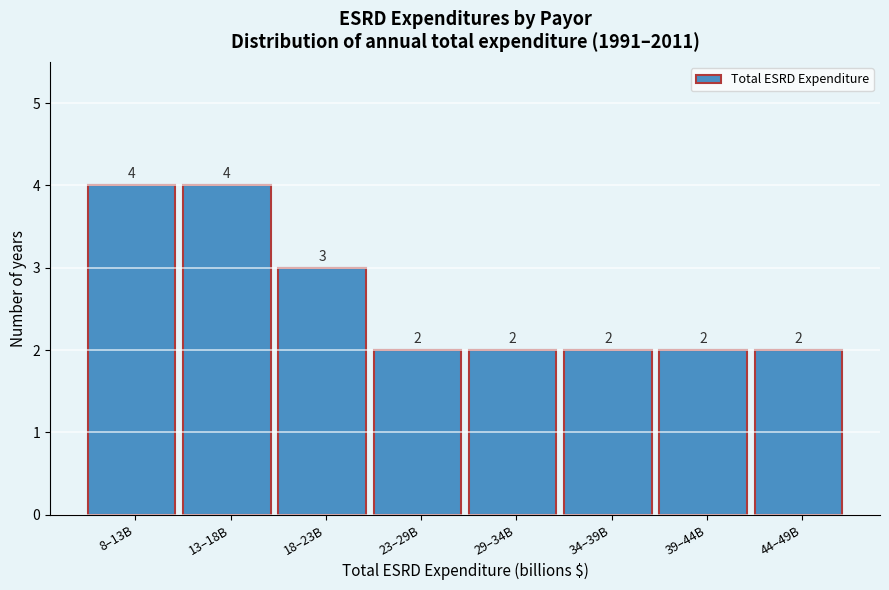

Reading left to right, what are all the values shown in this chart?

4	4	3	2	2	2	2	2